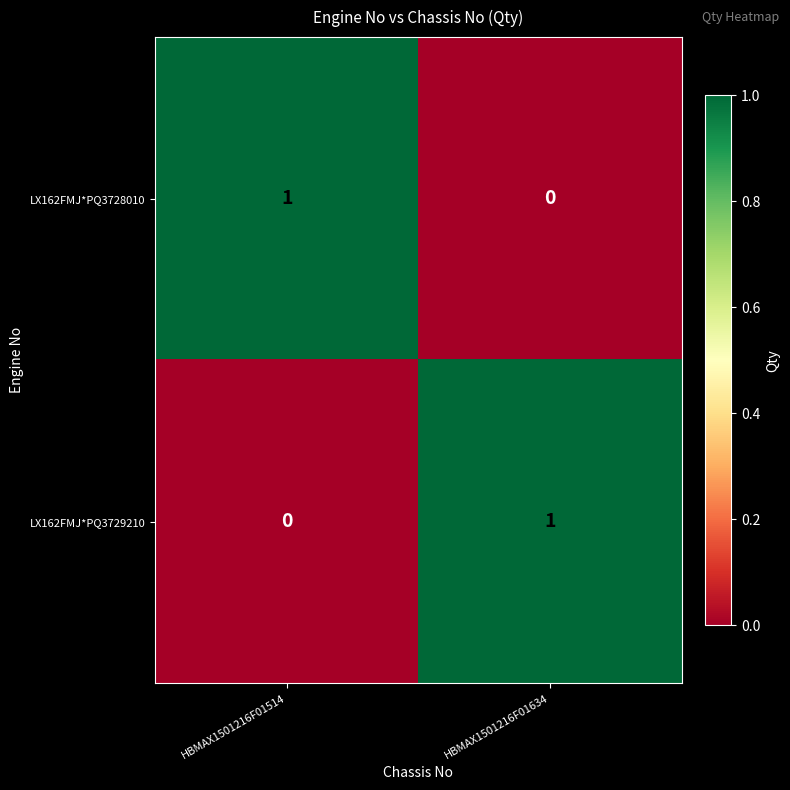

Where is LX162FMJ*PQ3729210 nearest to the value 0?

HBMAX1501216F01514